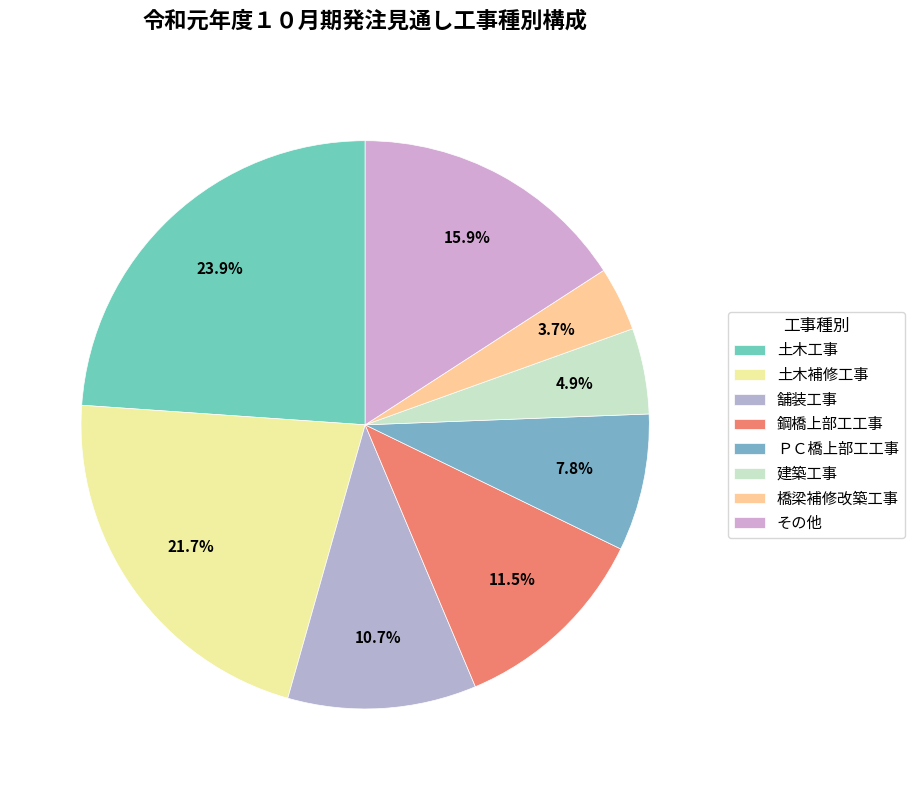

Which slice is the smallest?

橋梁補修改築工事